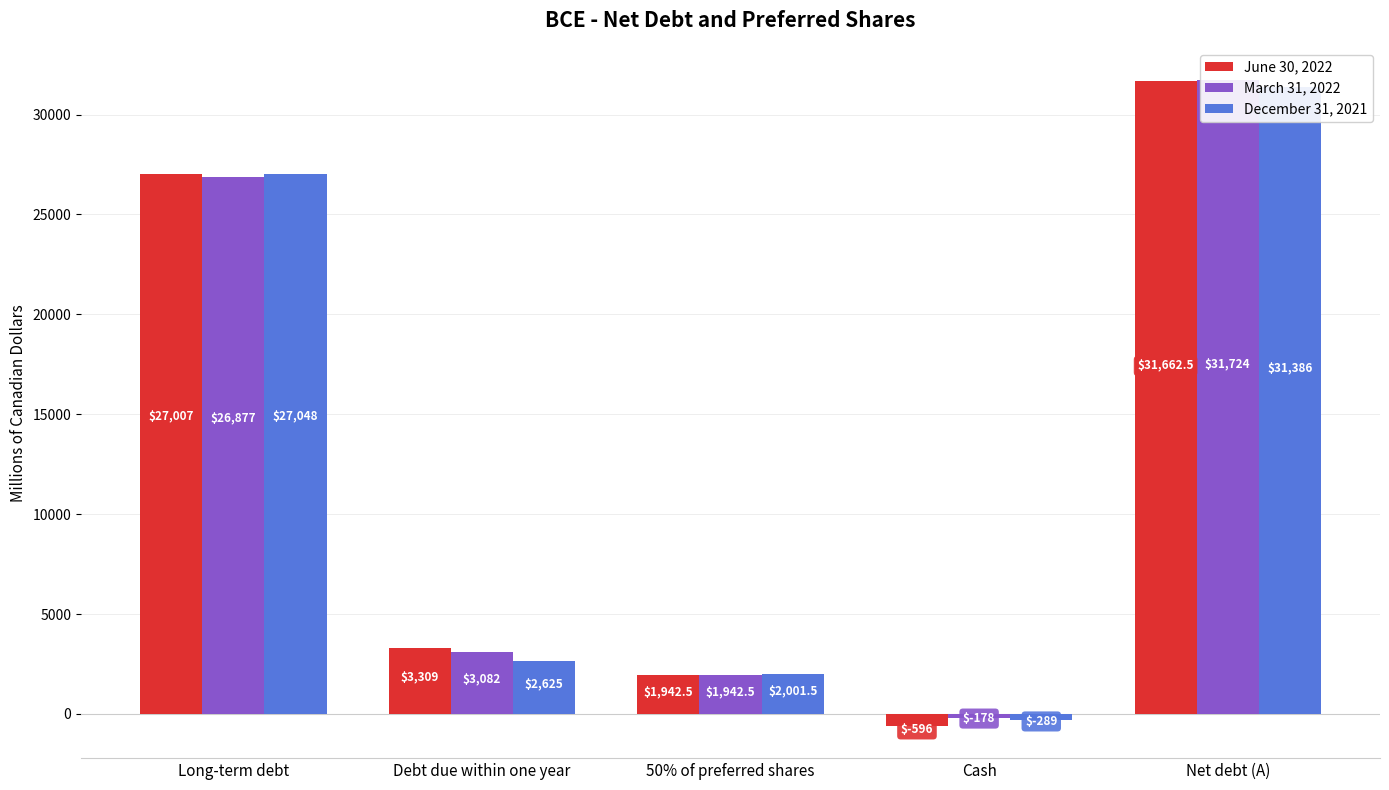

What is the spread (max minus min) of values at Cash?

418.0